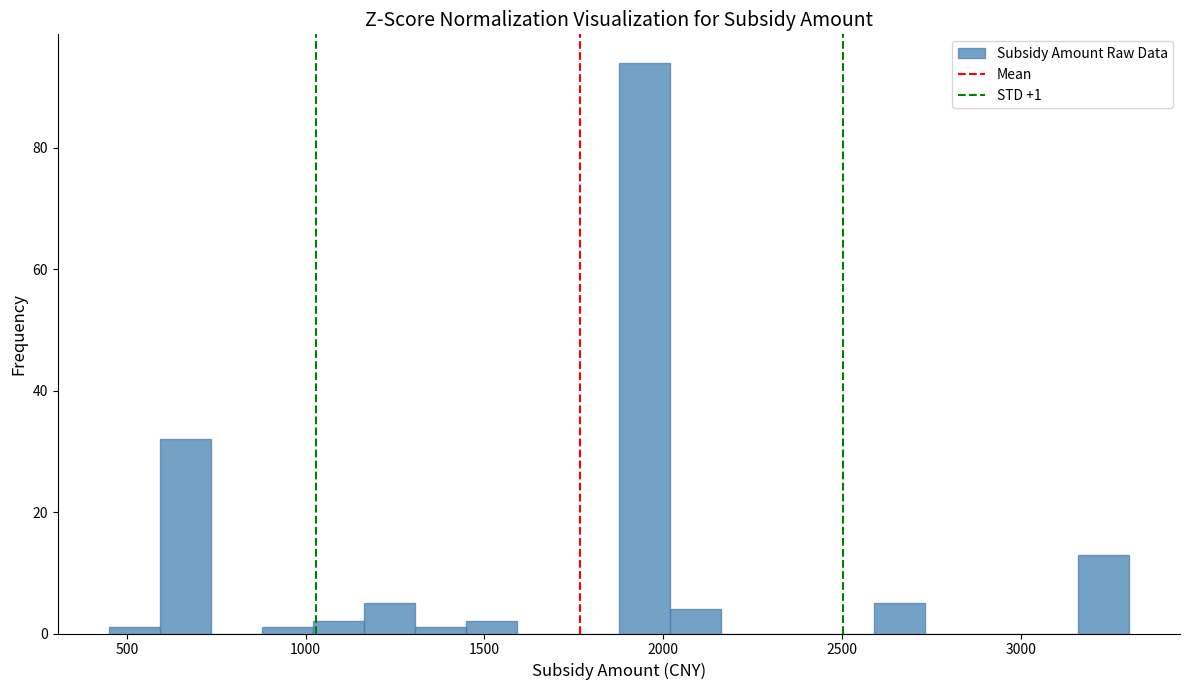

Around what value on the x-axis is the tallest bar? Give the approximate position of its centre, as read against the axis.

1950